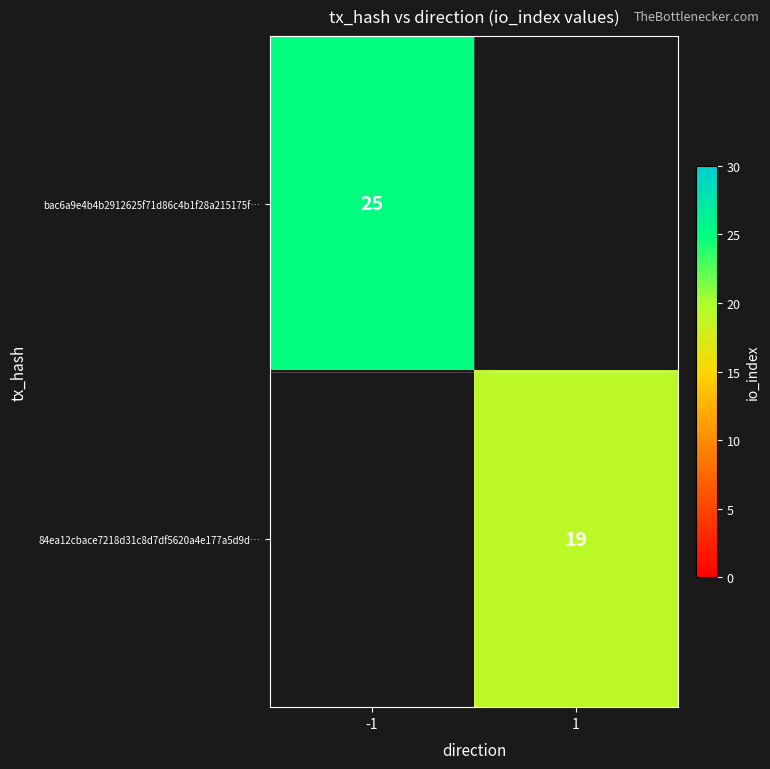

Is it true that 84ea12cbace7218d31c8d7df5620a4e177a5d9d… equals 5 at 1?

False